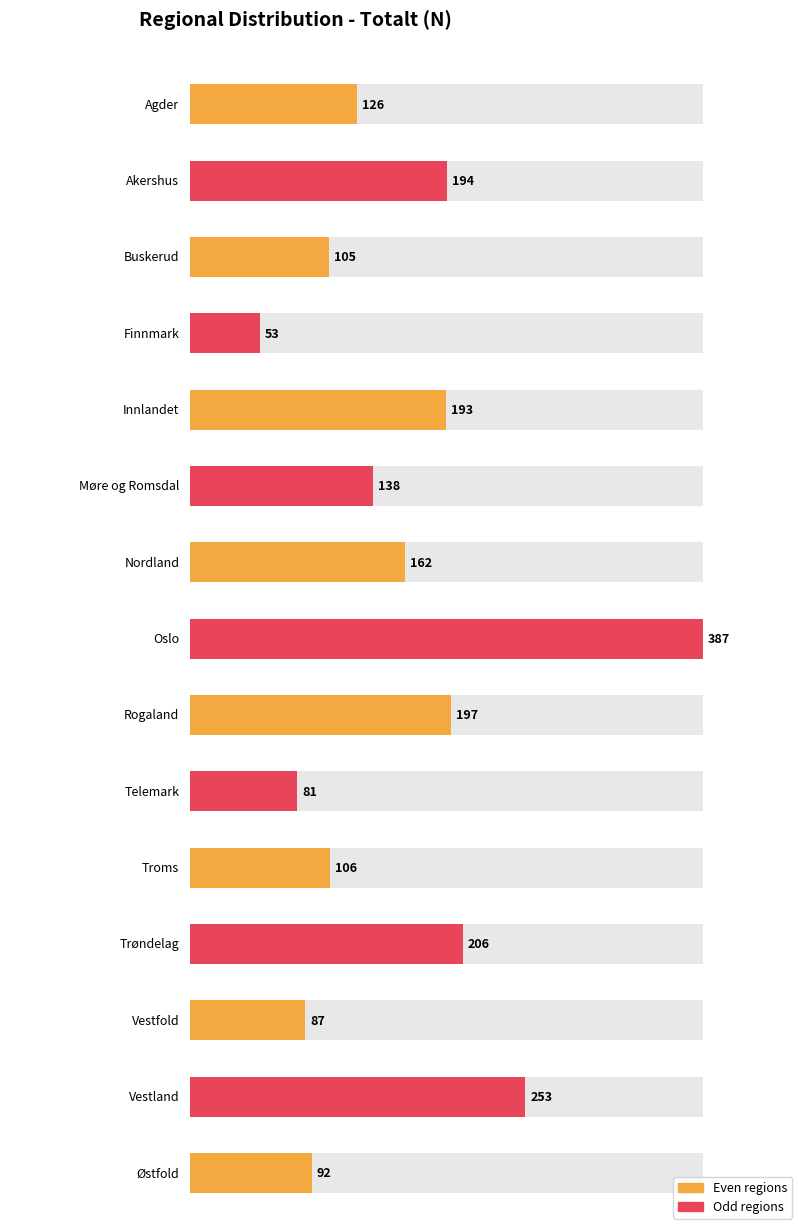

What is the change in value from Innlandet to Nordland?

-31